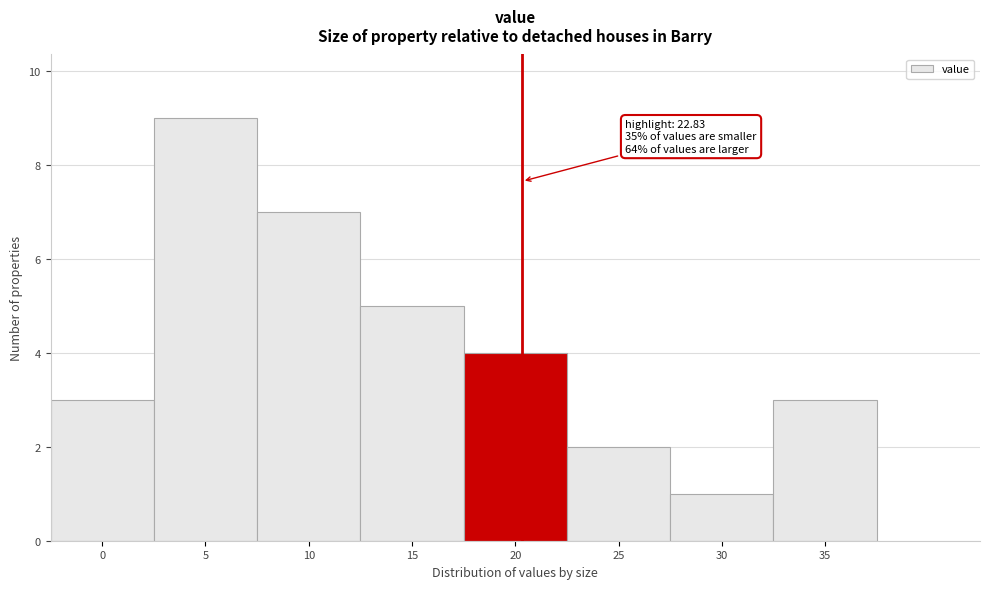

Reading left to right, extract all data points from this chart.

0=3	5=9	10=7	15=5	20=4	25=2	30=1	35=3